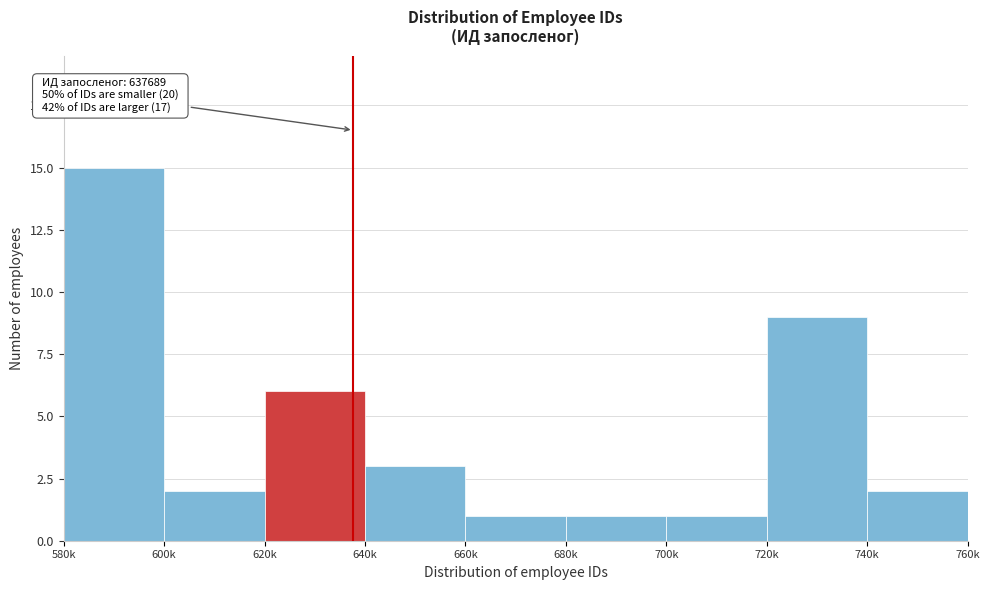

Reading left to right, extract all data points from this chart.

15	2	6	3	1	1	1	9	2